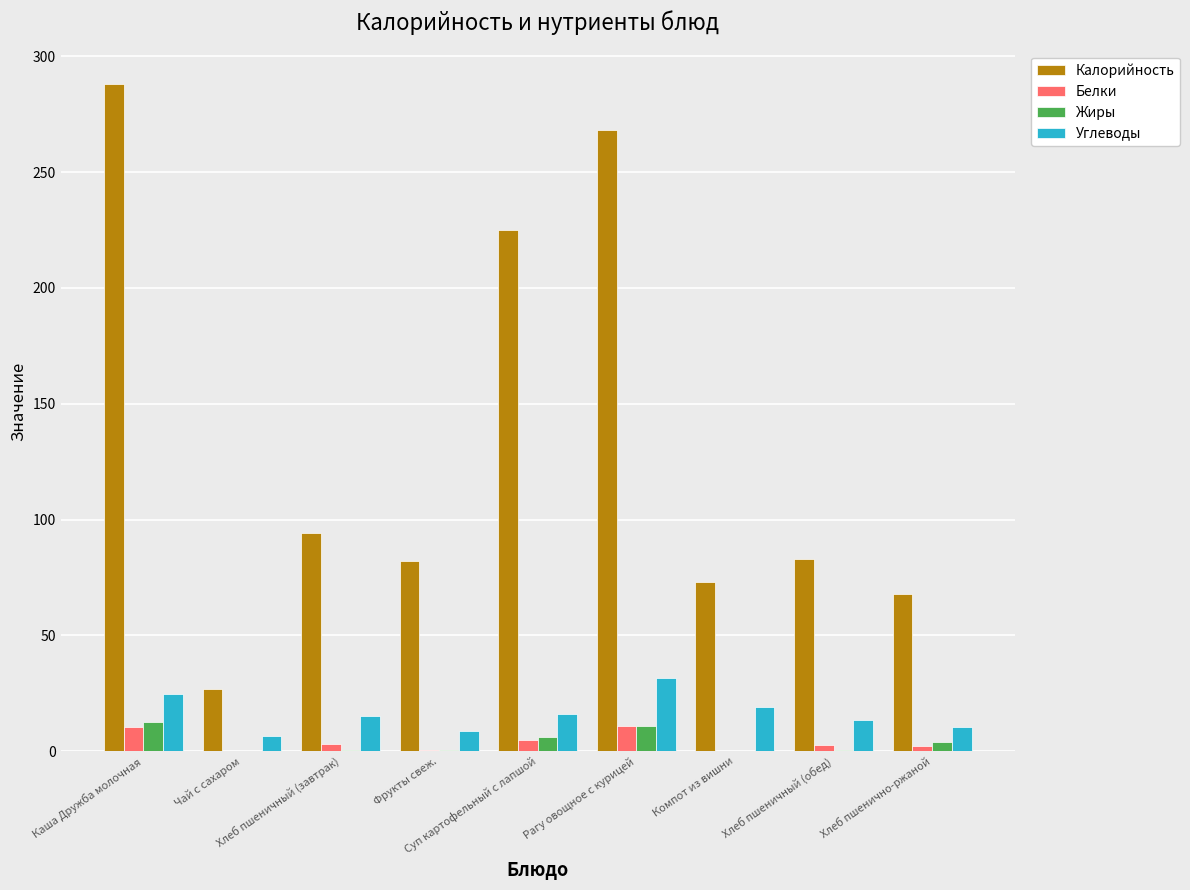

Which series has the largest total across all categories?

Калорийность